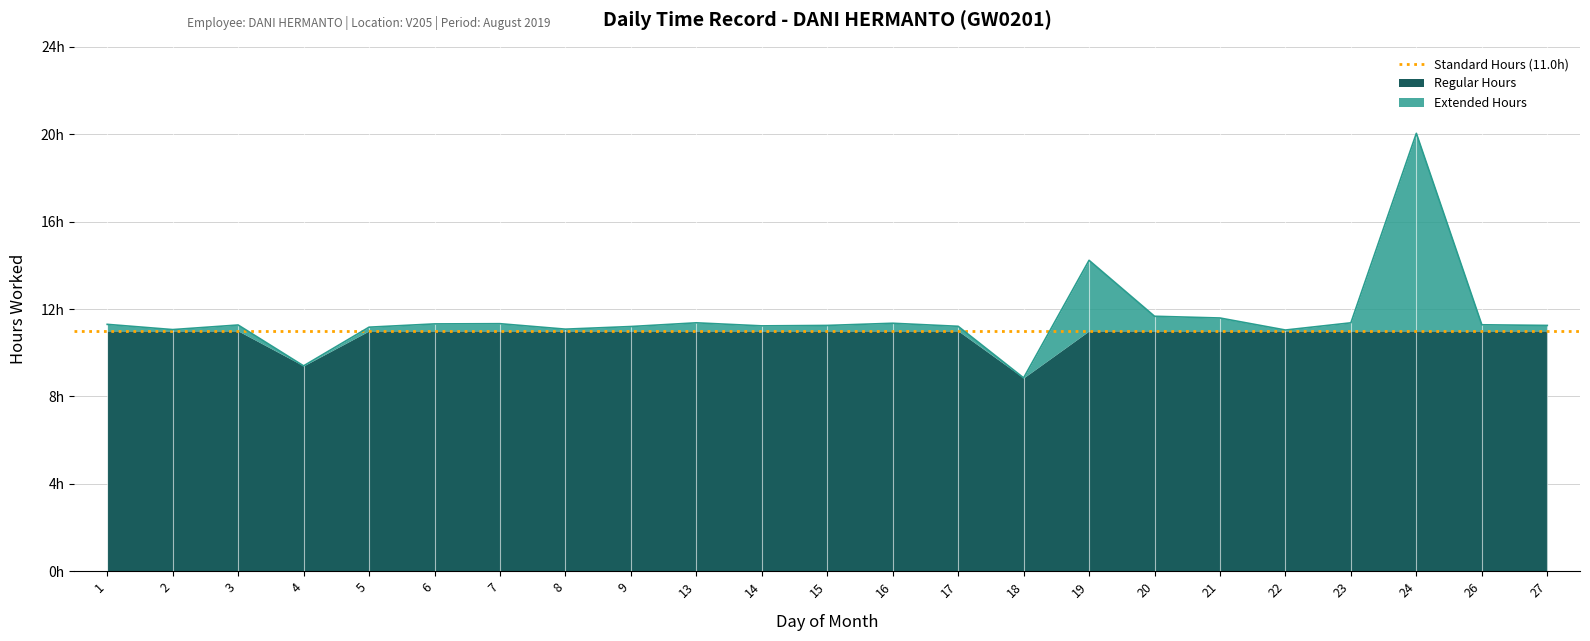

How many points are lower than both their immediate neighbors (excluding endpoints)?

6